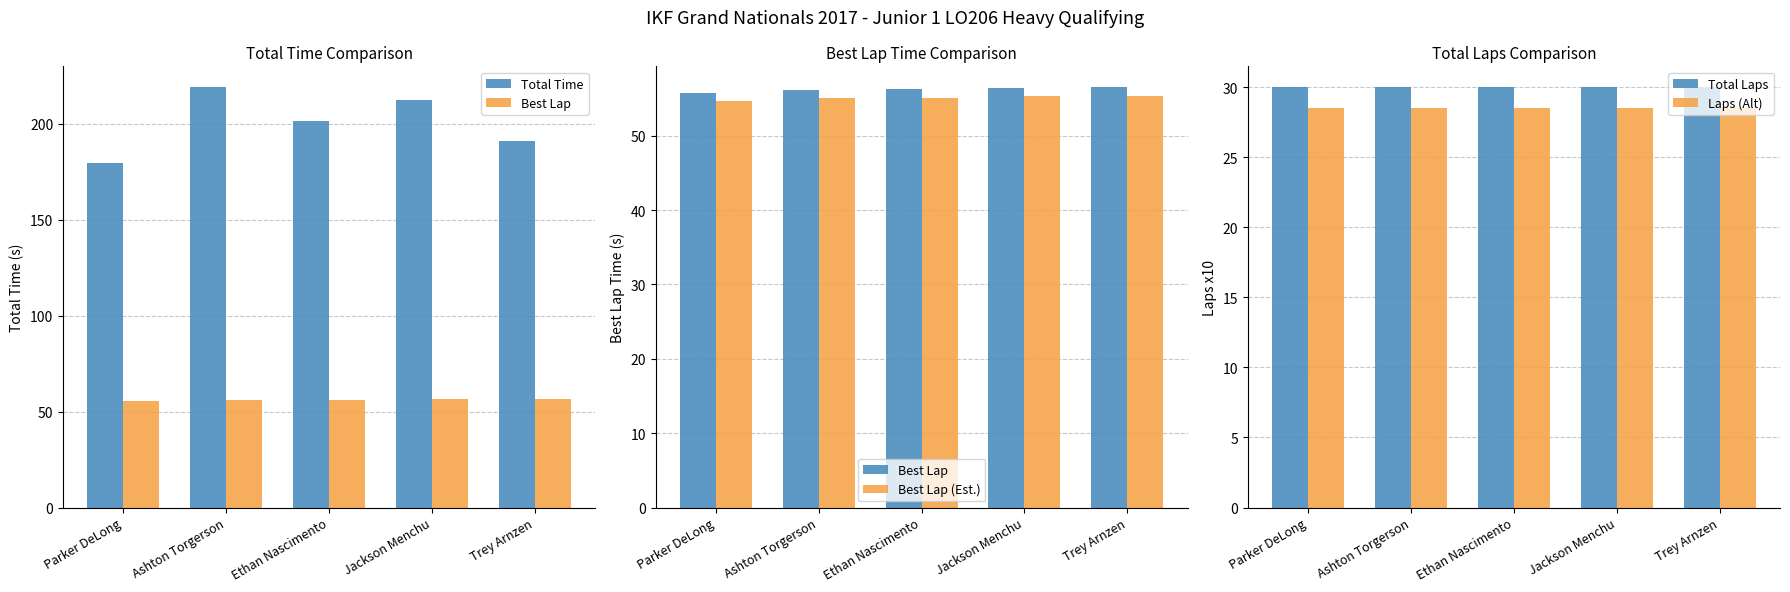

Count the number of data series in this chart.

5